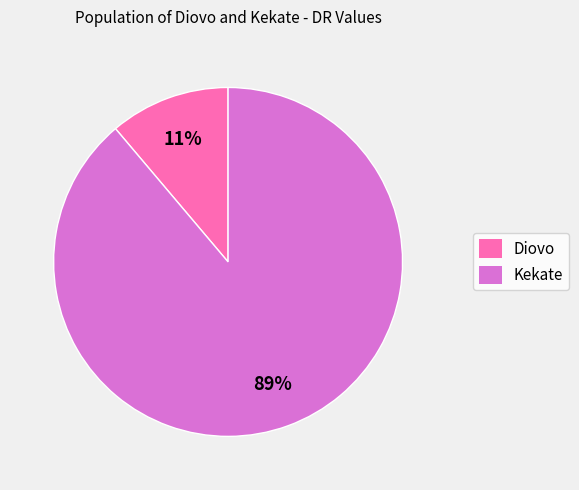

Combined, do Diovo and Kekate account for over 50%?

Yes